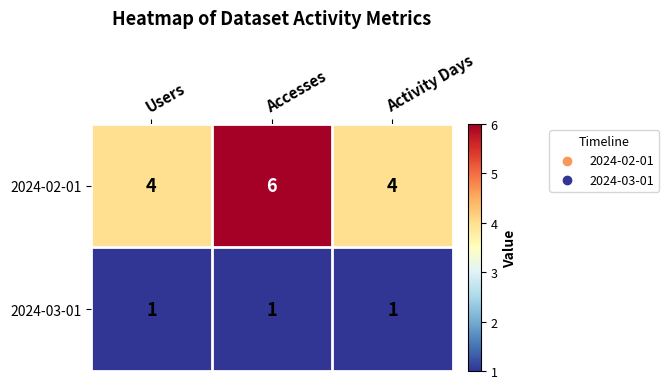

What is the sum of the 2024-02-01 values at Activity Days and Users?

8